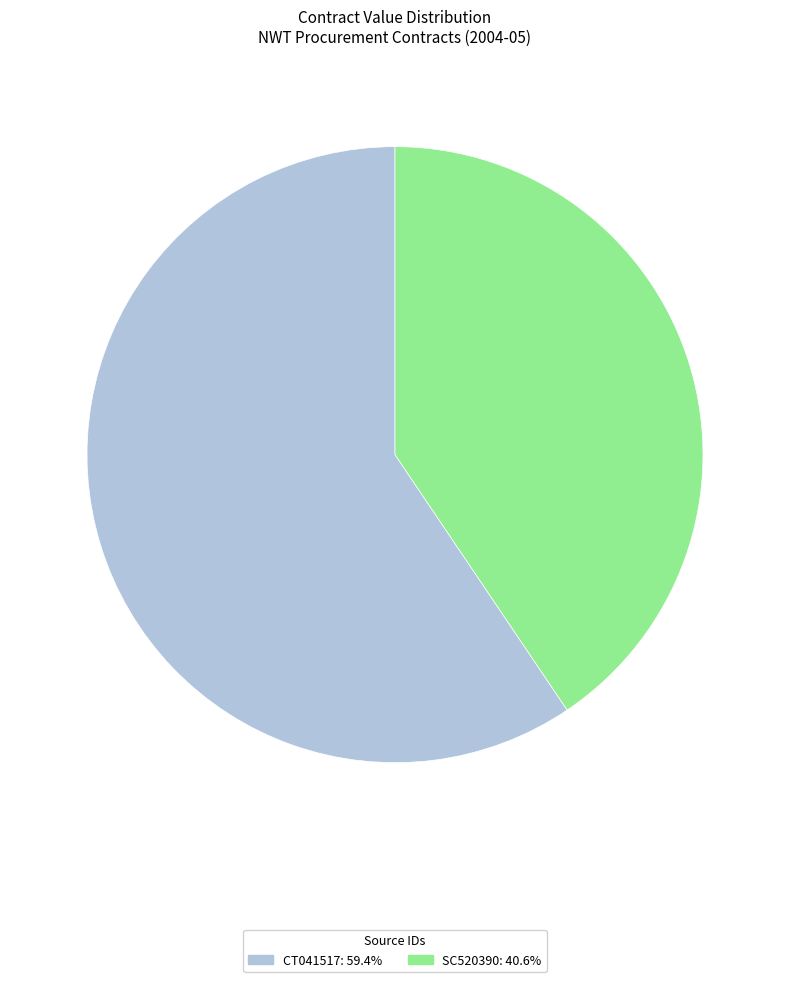

How many slices are in this pie chart?

2